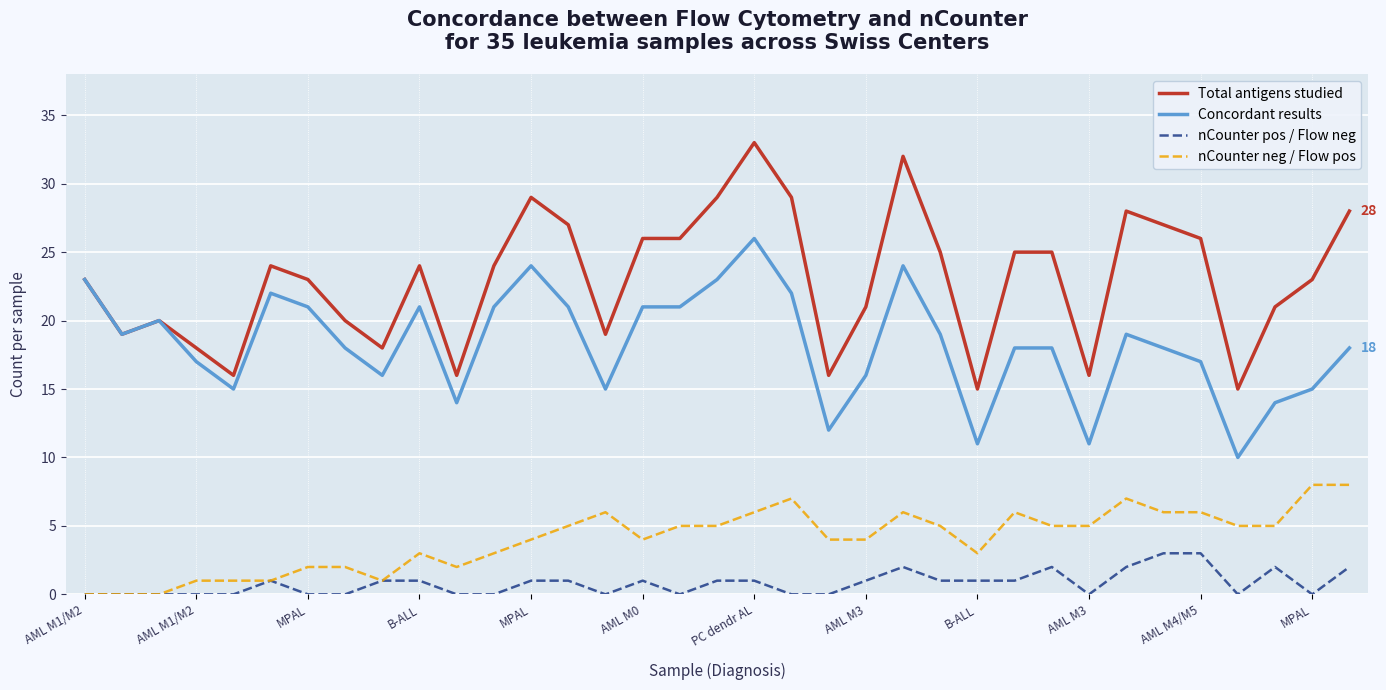

What is the greatest value displayed?

33